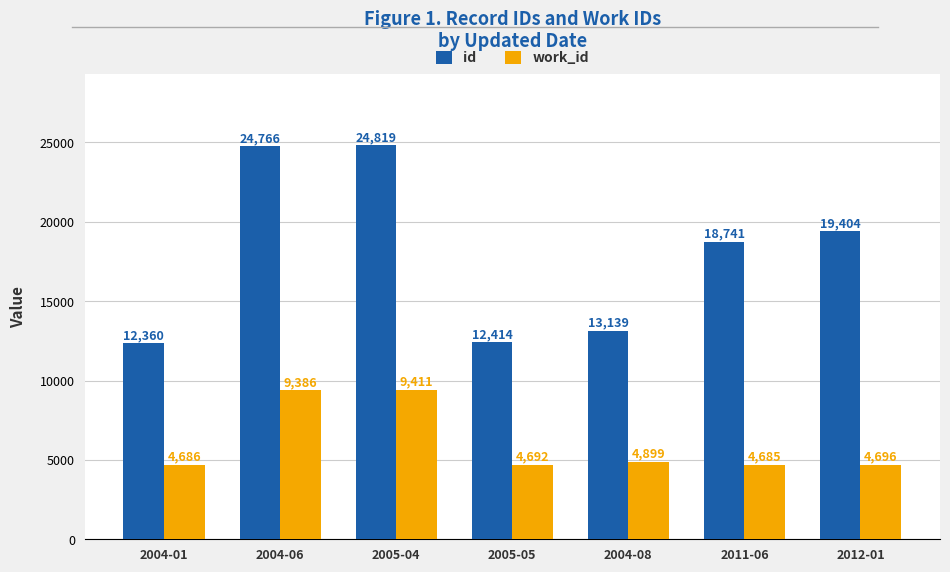

What is the value of the work_id bar at the 1st from the left?

4686